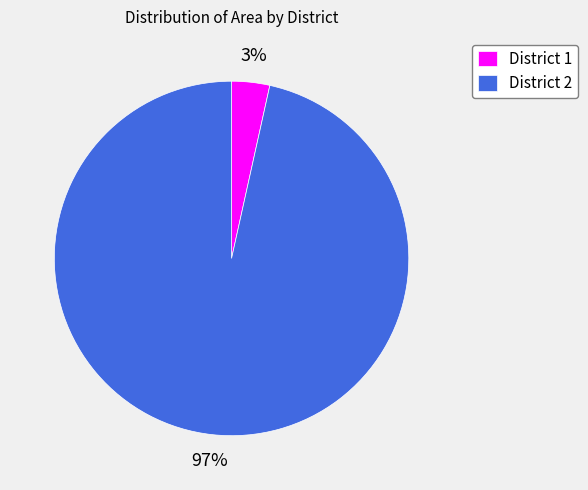

What is the smallest slice in the pie chart?

District 1